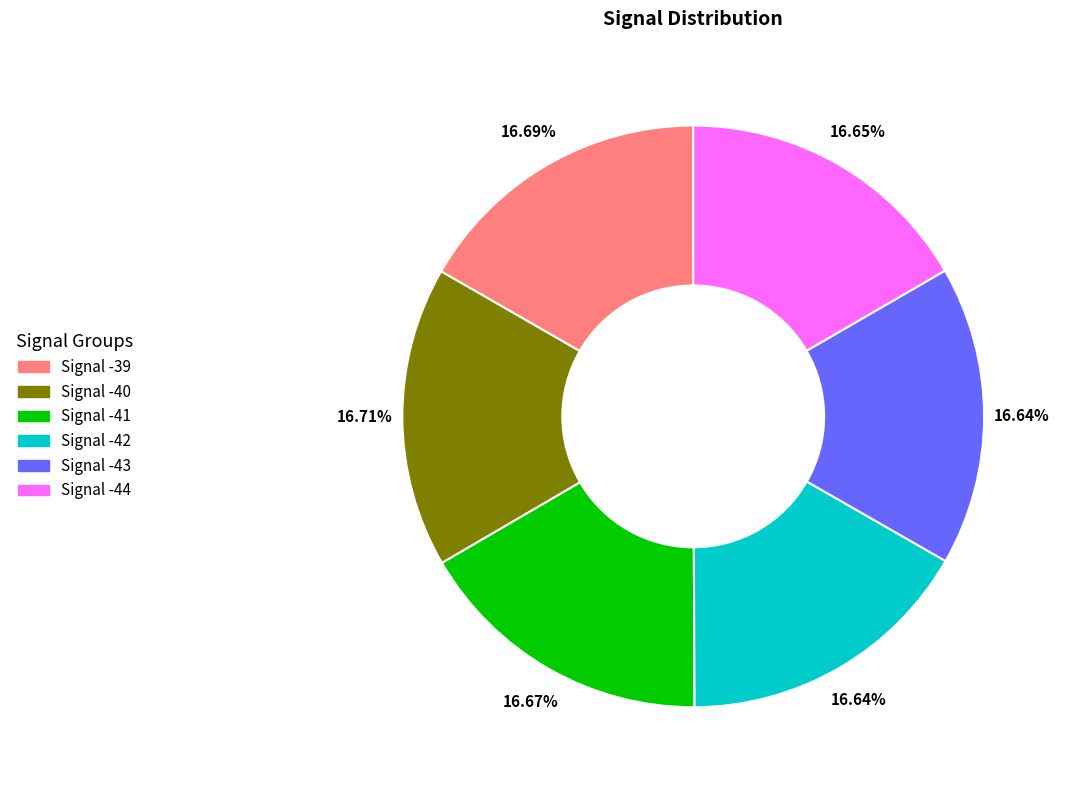

What percentage is the Signal -41 slice, to the nearest percent?

17%